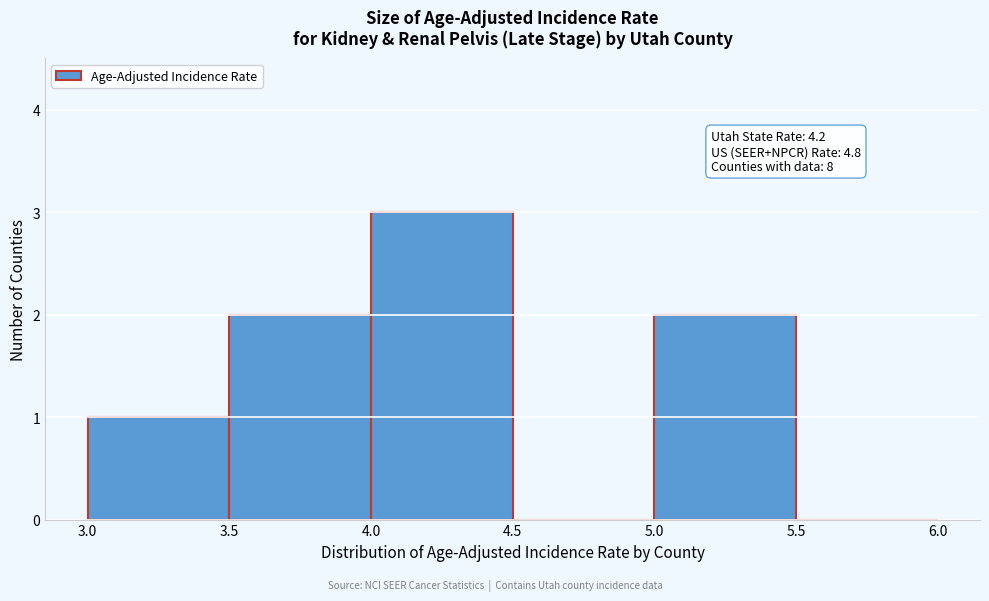

Which range on the x-axis has the tallest bar?

4.0 to 4.5